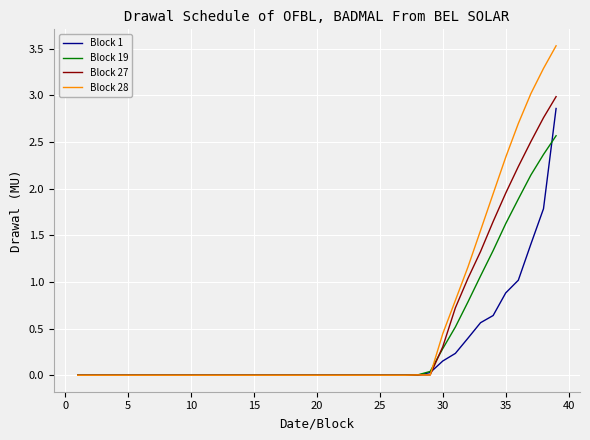

Which series has the widest spread of values?

Block 28